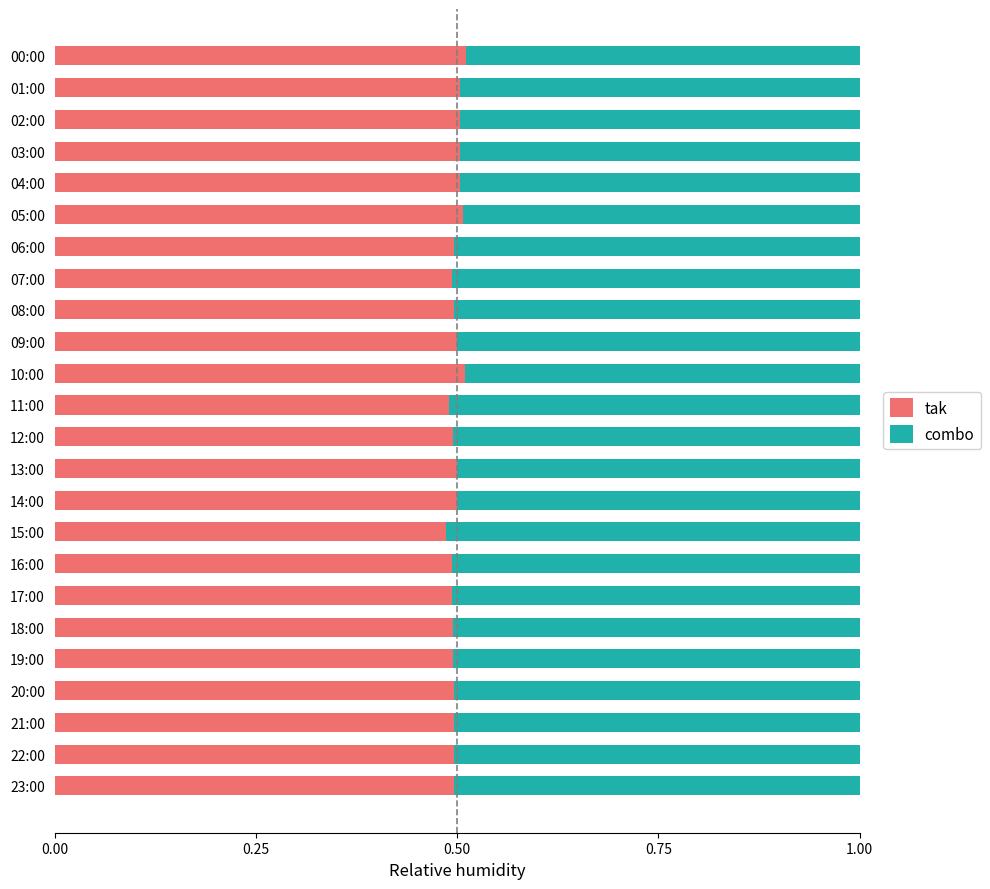

What is the sum of all tak values?

12.0